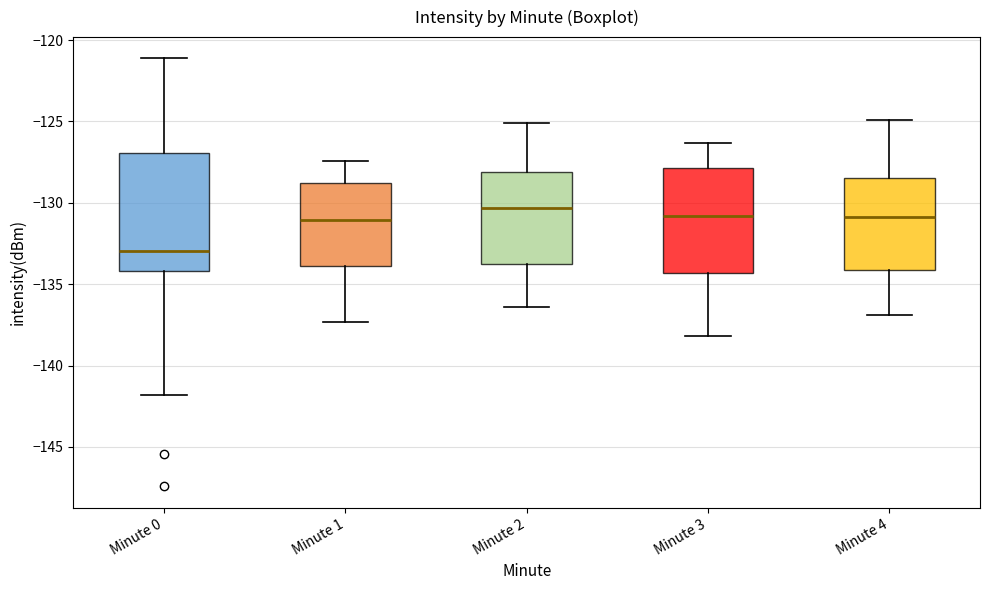

Which box is the tallest, from its lower edge to its upper edge?

Minute 0